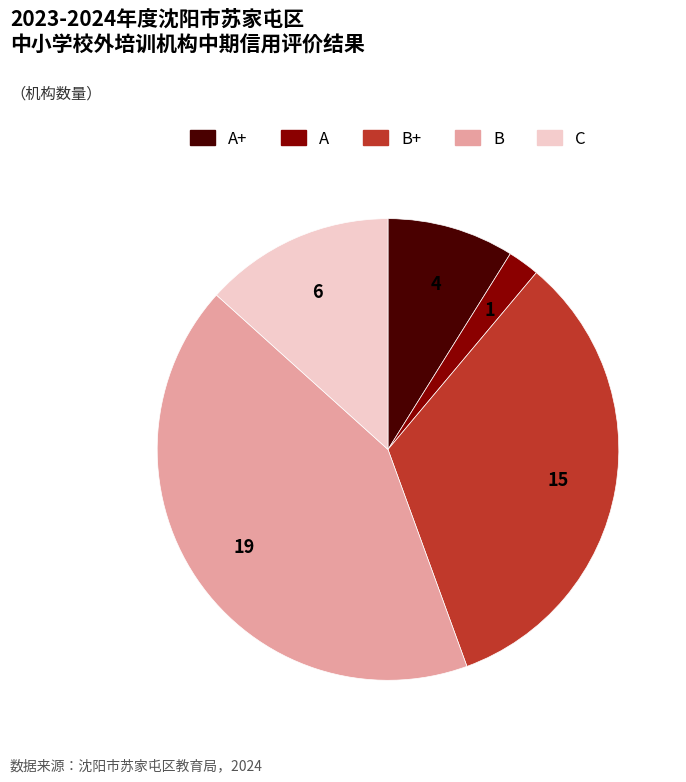

Does any single category account for the majority?

No